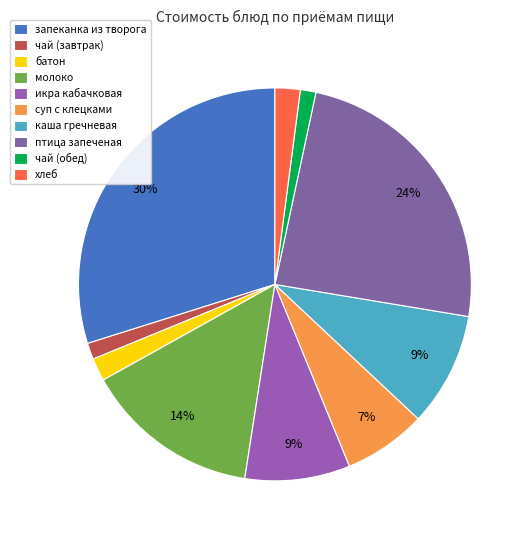

Does икра кабачковая account for over 50% of the chart?

No